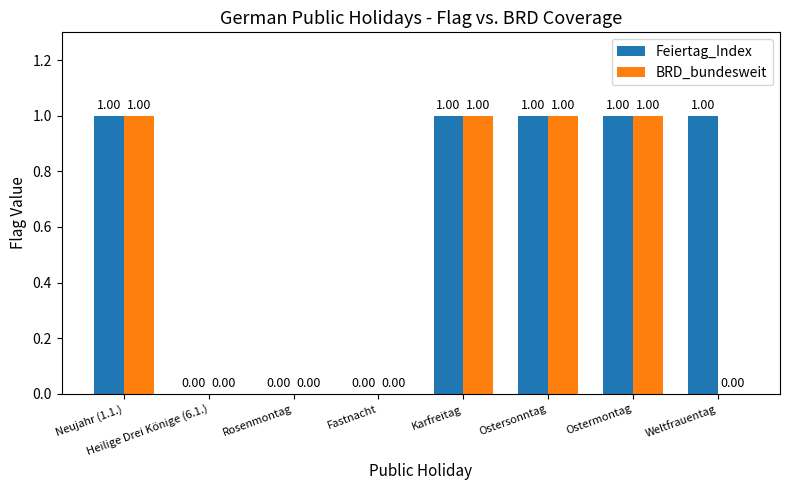

True or false: BRD_bundesweit has a value of 1 at Weltfrauentag.

False